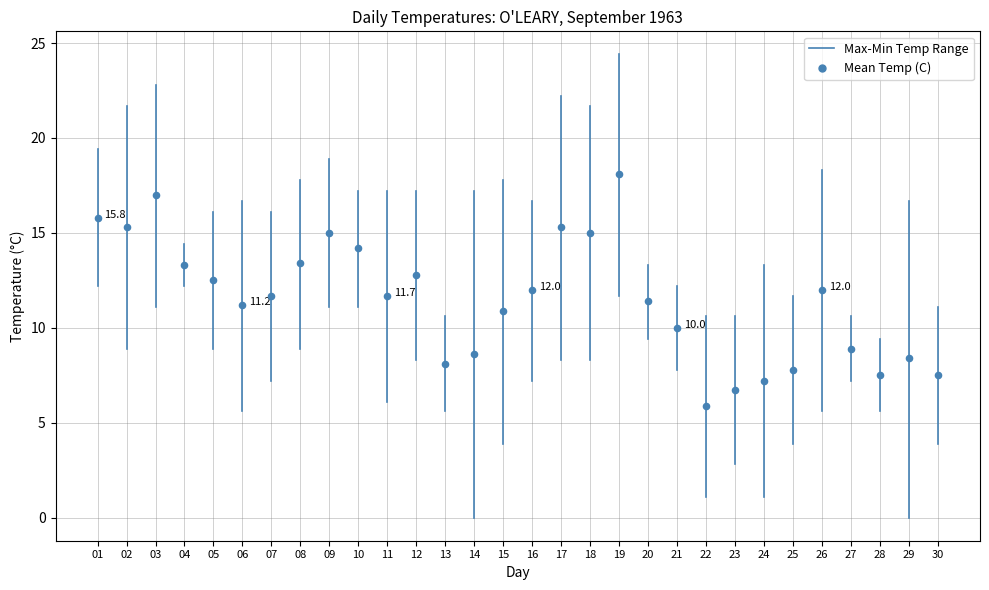

What is the range of Y values (max minus min)?

12.2